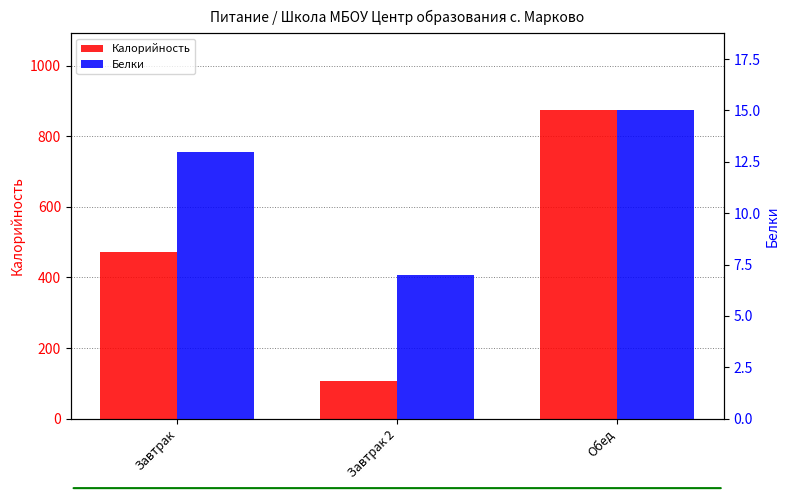

List the series in order of their overall mean, highest first.

Калорийность, Белки